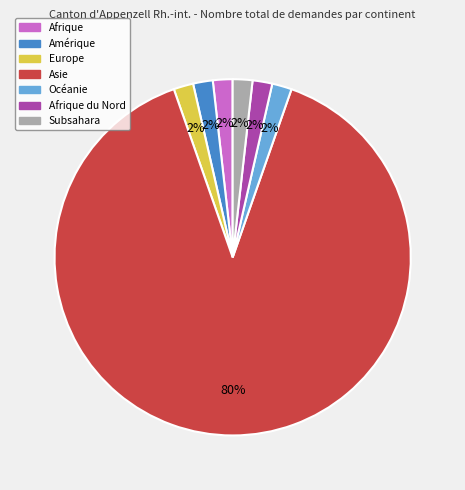

Is there any slice that represents more than half of the pie?

Yes